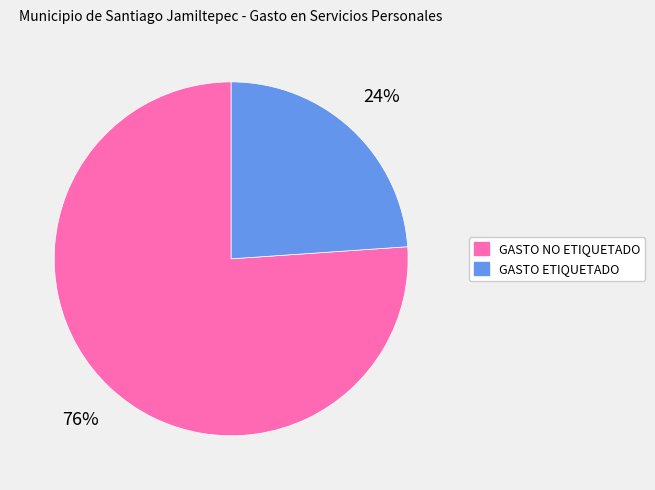

To the nearest percent, what is the difference between the largest and smallest slice percentages?

52%